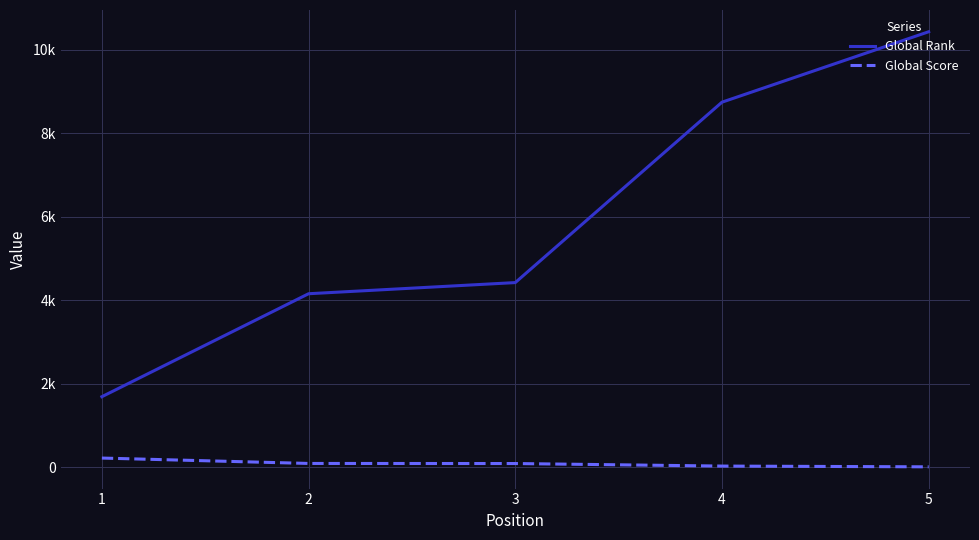

Is the value of Global Score at 1 greater than the value of Global Rank at 1?

No